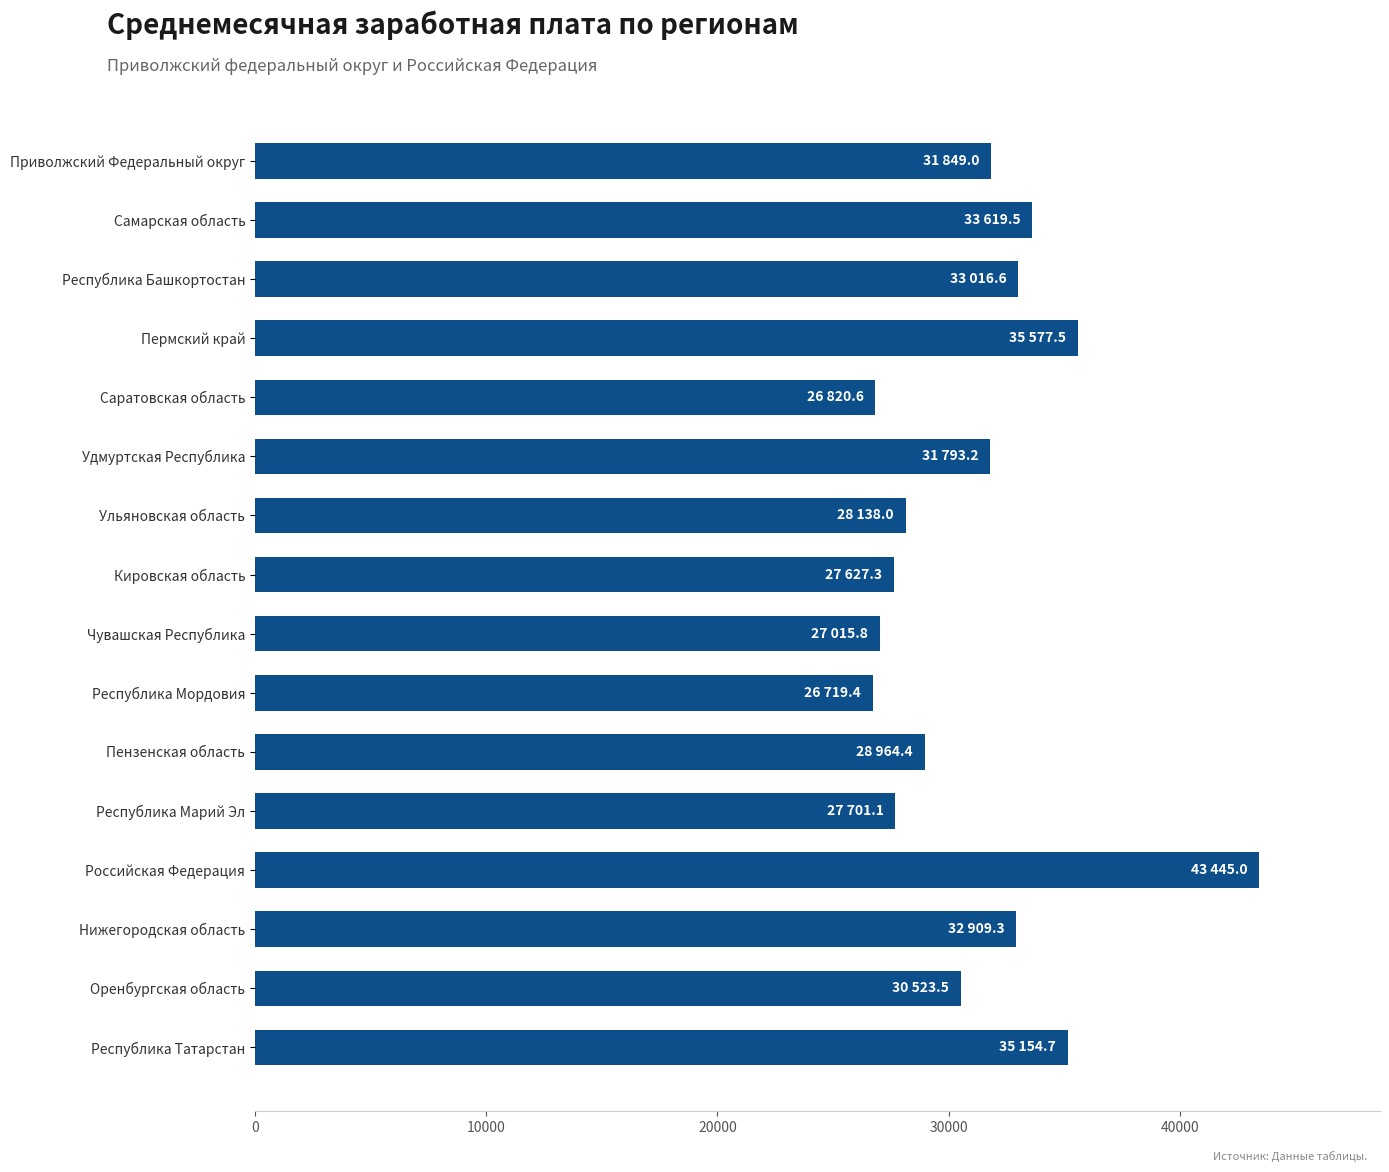

What is the difference between the maximum and minimum values?

16725.6